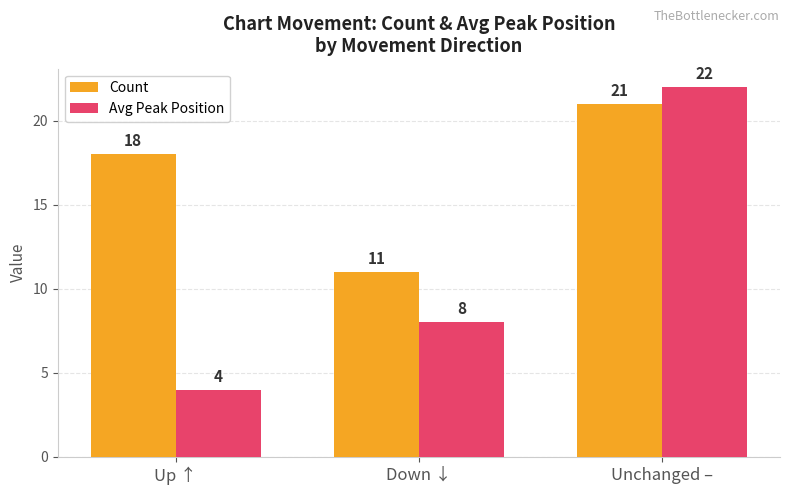

Rank the series by their average value, from highest to lowest.

Count, Avg Peak Position